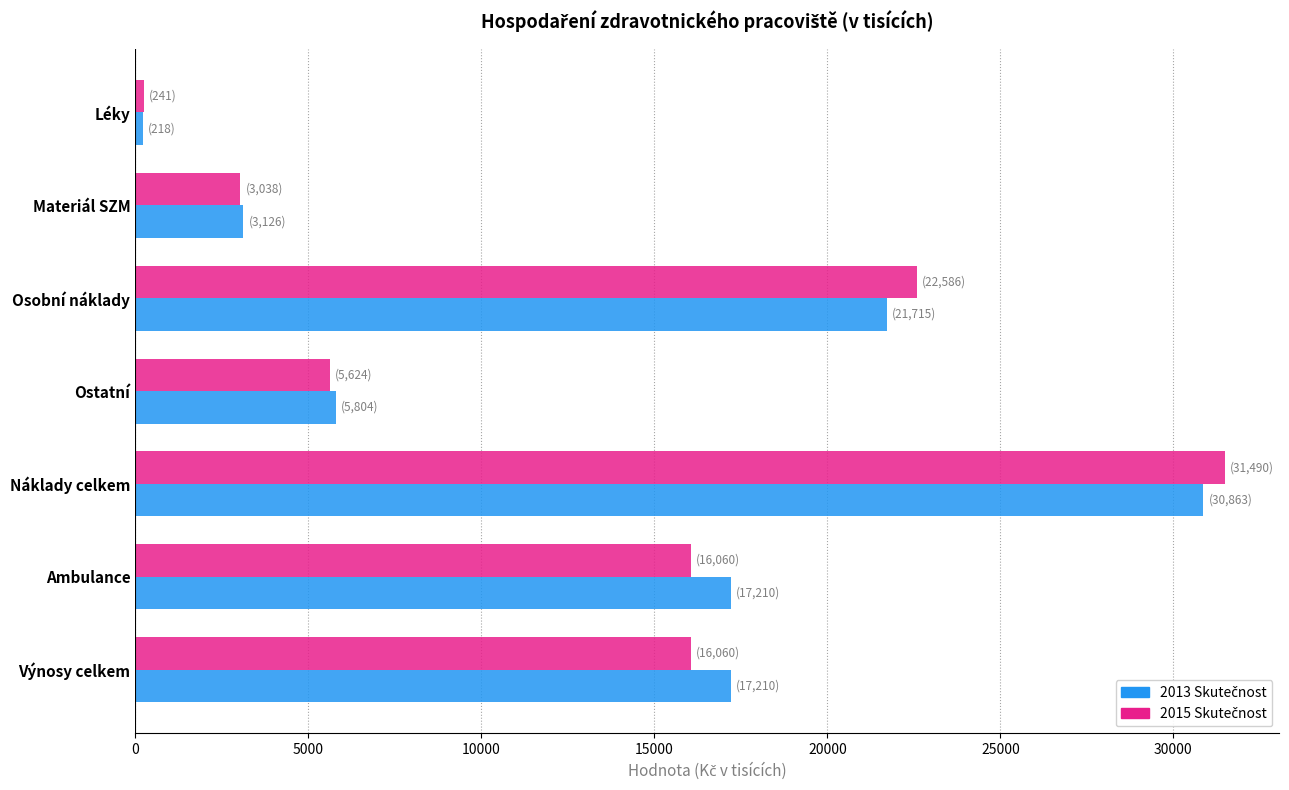

What is the maximum value shown in the chart?

31490.0